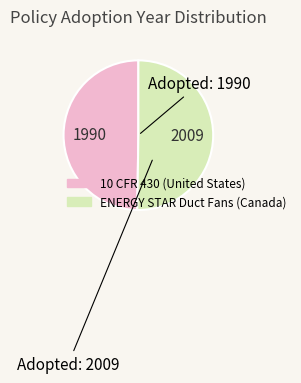

Is it true that ENERGY STAR Duct Fans (Canada) is 60% of the pie?

False